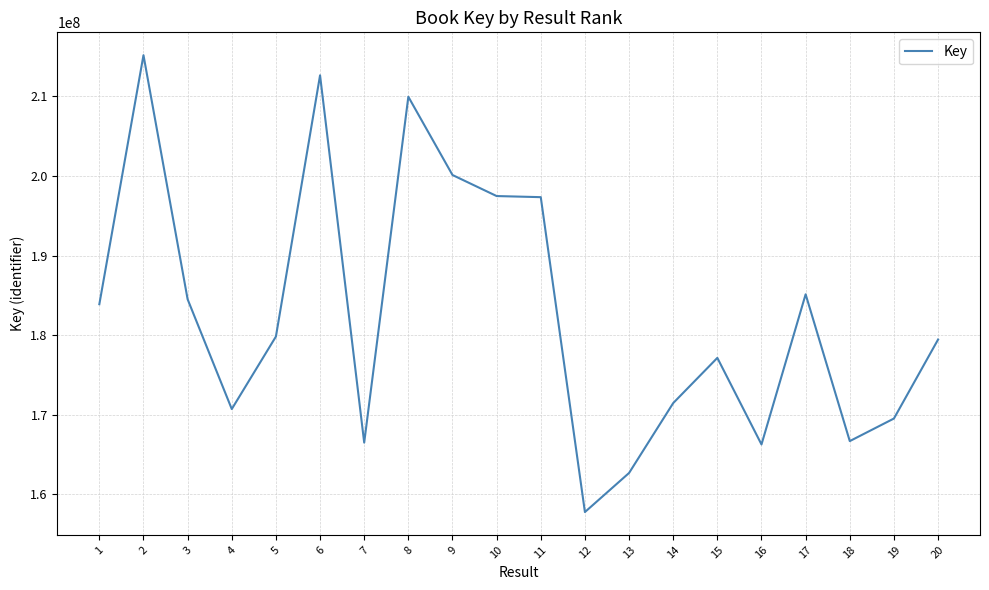

What is the minimum value shown in the chart?

157767755